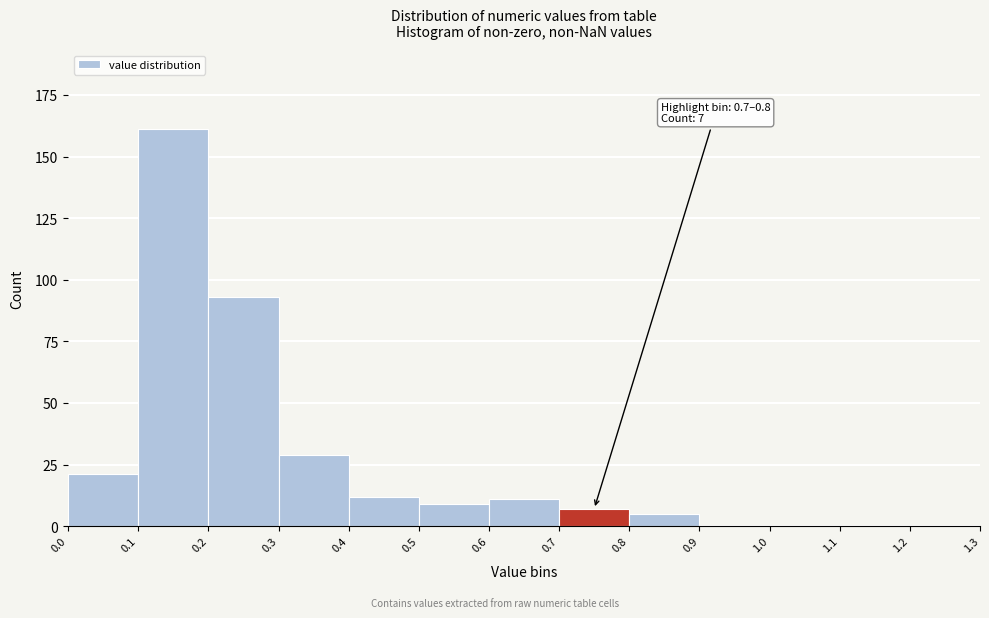

Which range on the x-axis has the tallest bar?

0.1 to 0.2